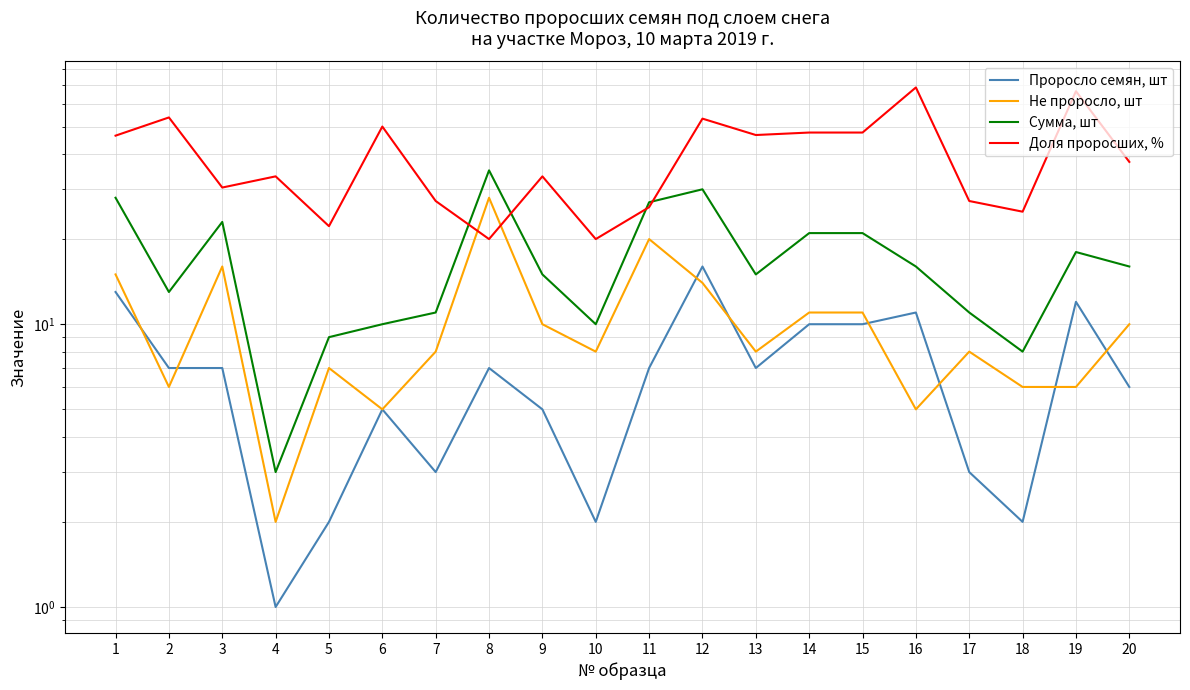

What is the maximum value shown in the chart?

68.8